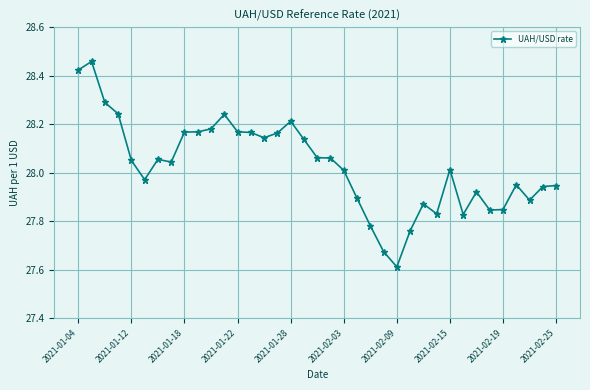

What is the value of the 25th point from the left?

27.6